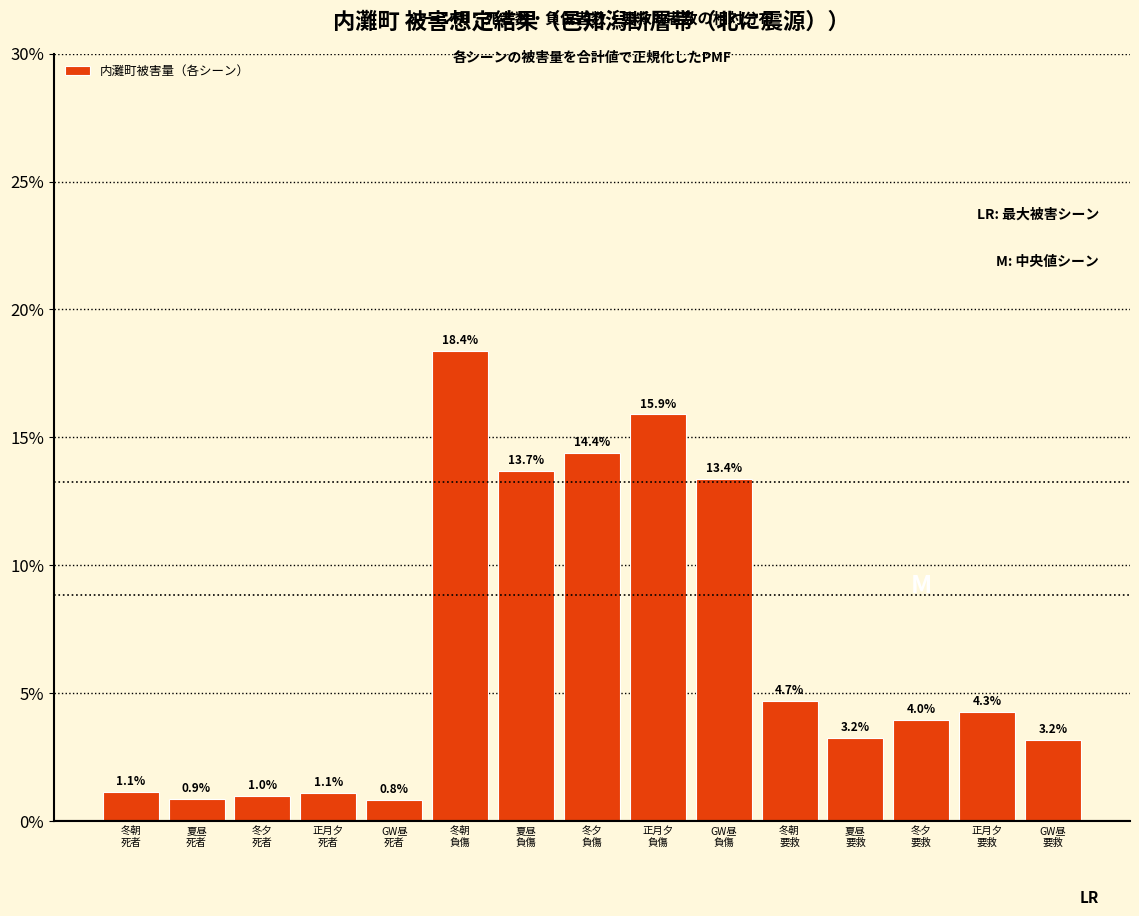

Reading left to right, extract all data points from this chart.

1.1	0.9	1.0	1.1	0.8	18.4	13.7	14.4	15.9	13.4	4.7	3.2	4.0	4.3	3.2